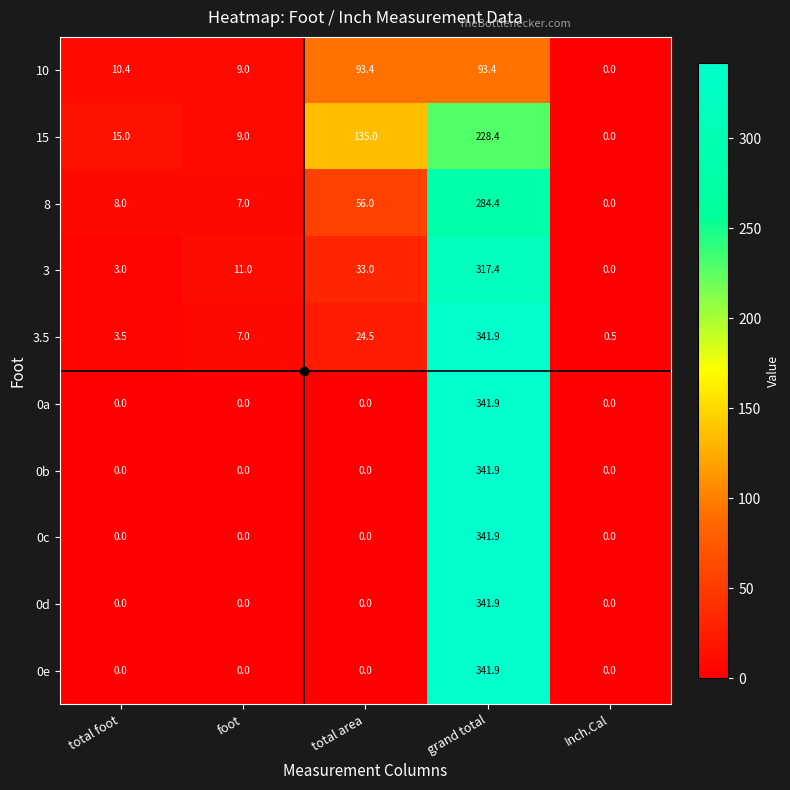

The 10 series shows 93.4 at total area. True or false?

True